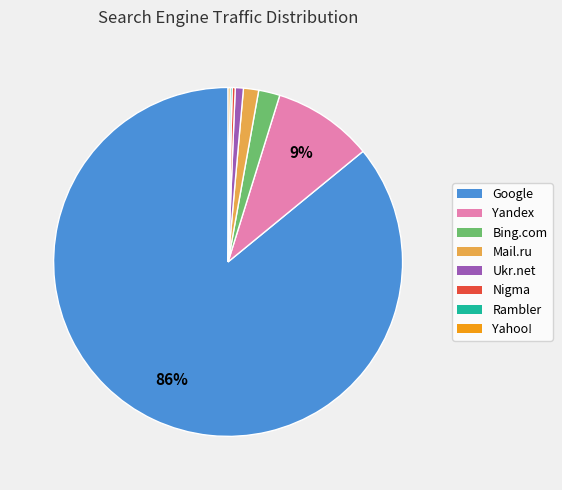

Which slice is the largest?

Google